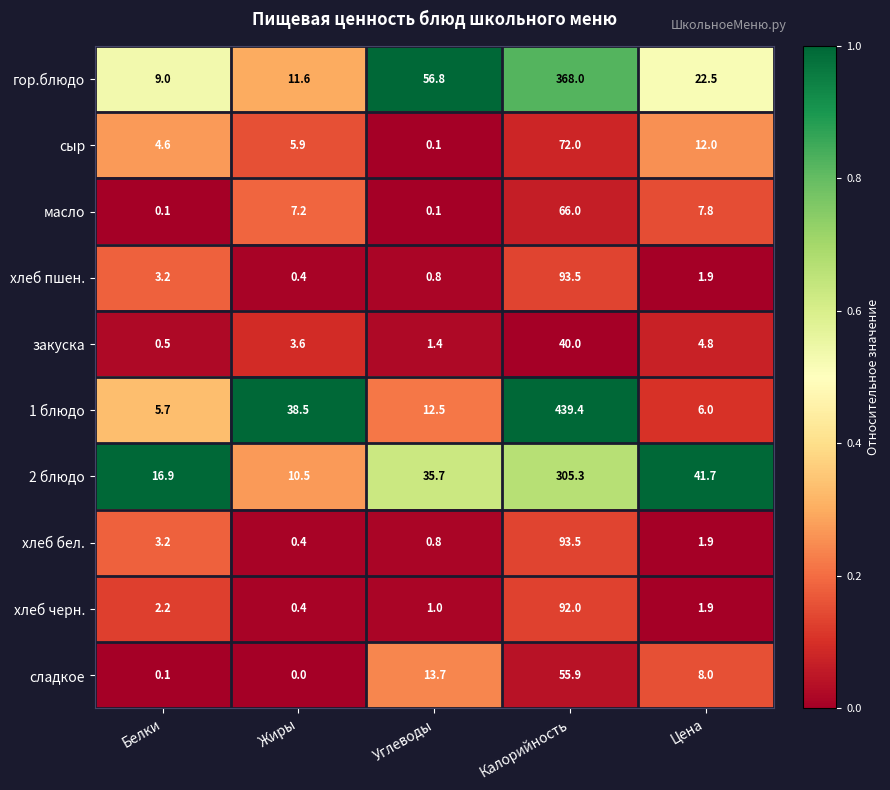

Which category has the lowest value across all series?

Жиры